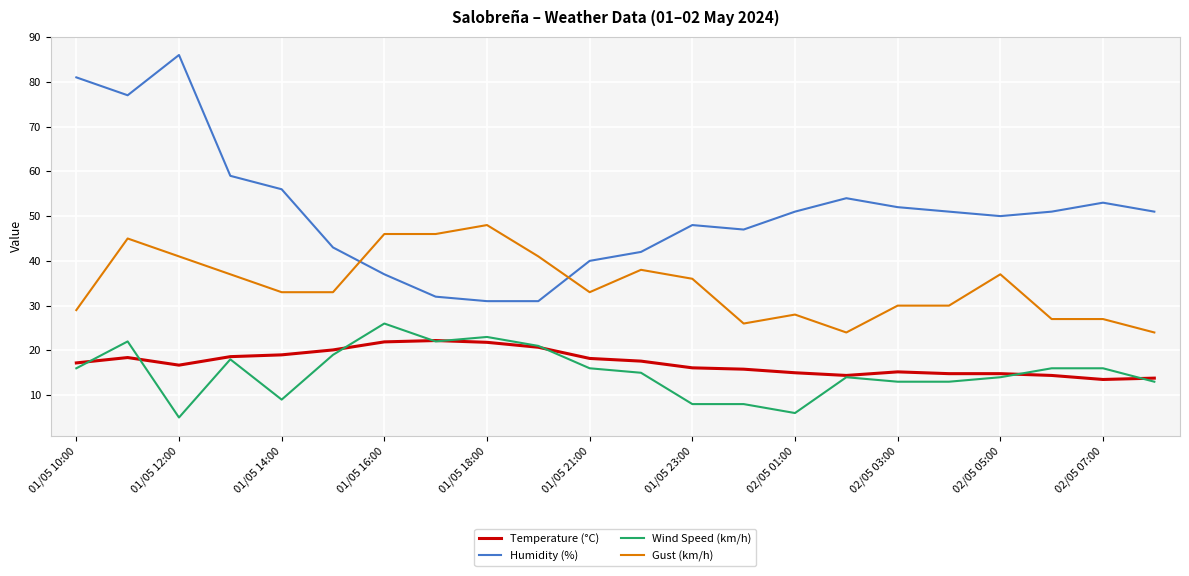

Does the chart display data point markers on the line(s)?

No